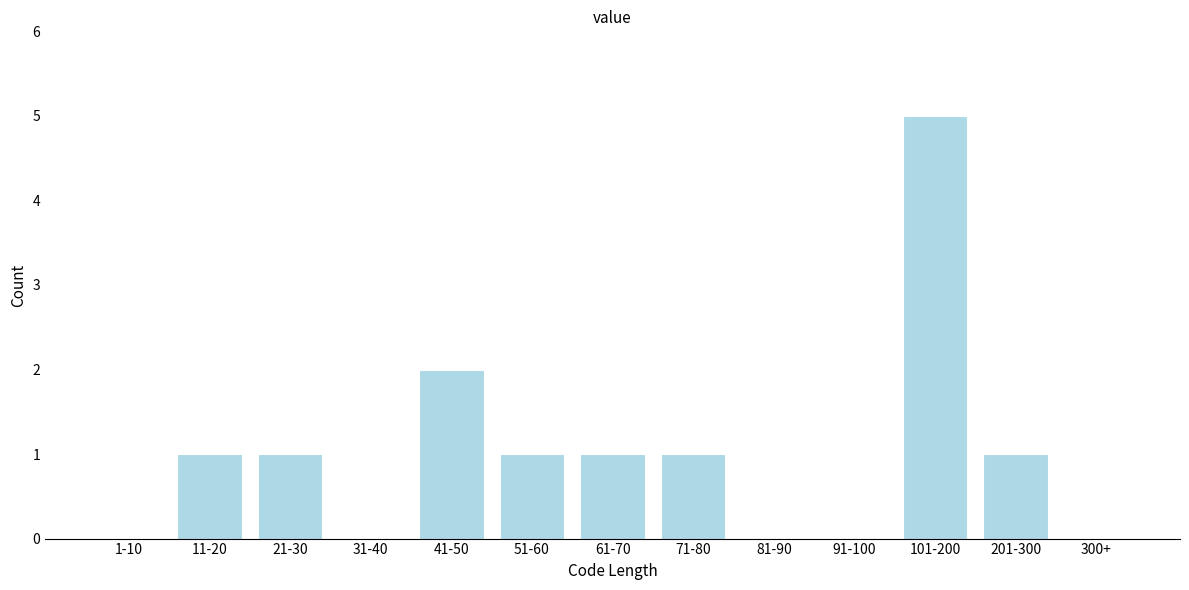

Reading left to right, what are all the values shown in this chart?

1-10=0	11-20=1	21-30=1	31-40=0	41-50=2	51-60=1	61-70=1	71-80=1	81-90=0	91-100=0	101-200=5	201-300=1	300+=0